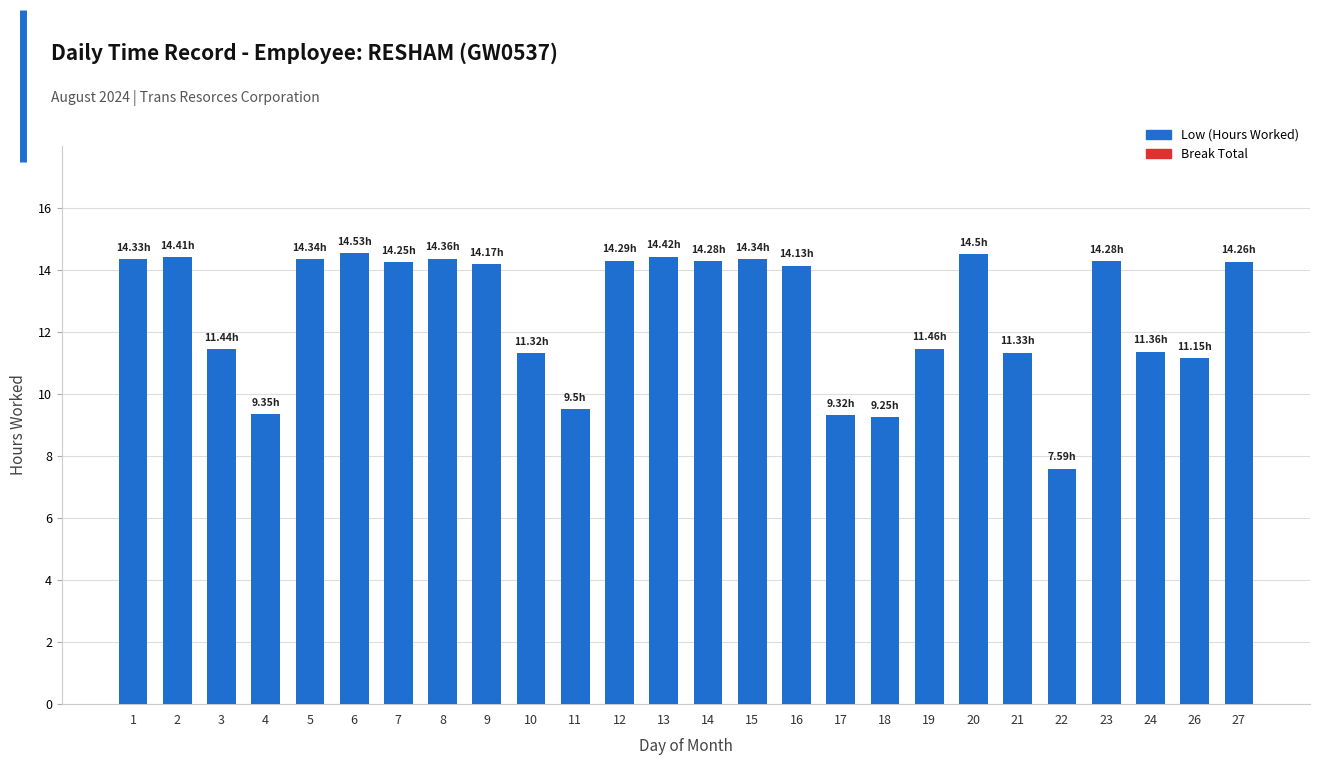

Between 21 and 23, which is larger?

23